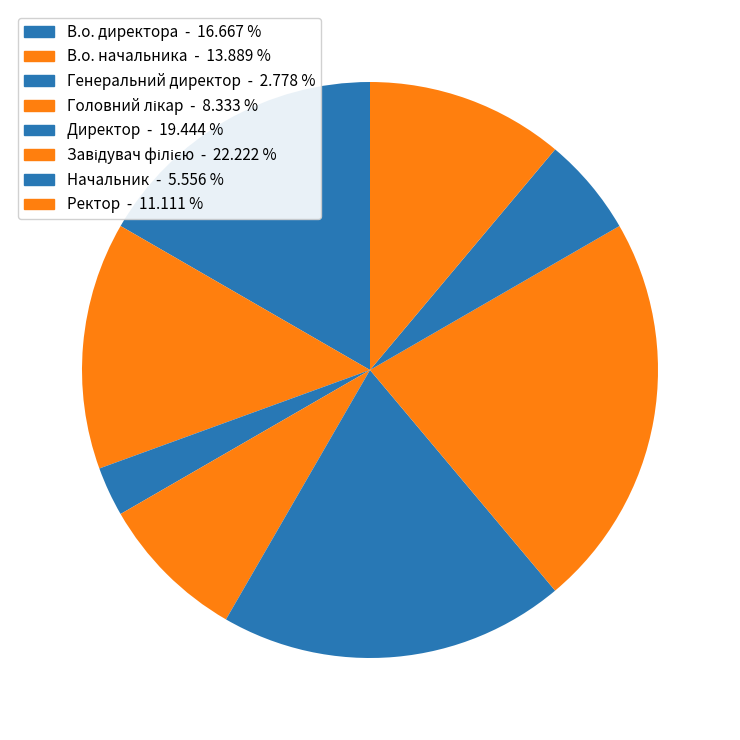

Which category has the biggest portion of the pie?

Завідувач філією